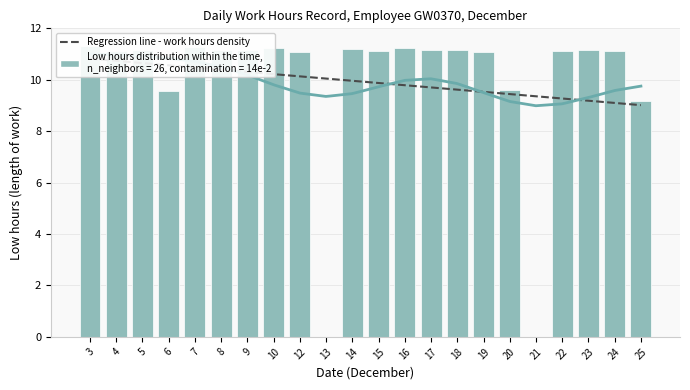

Which label corresponds to the smallest value in the chart?

13